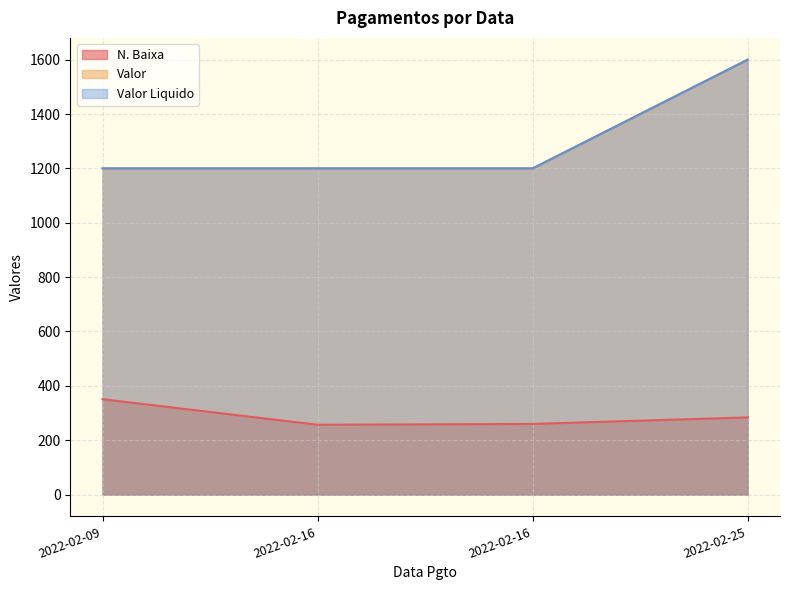

What is the sum of all Valor Liquido values?

5200